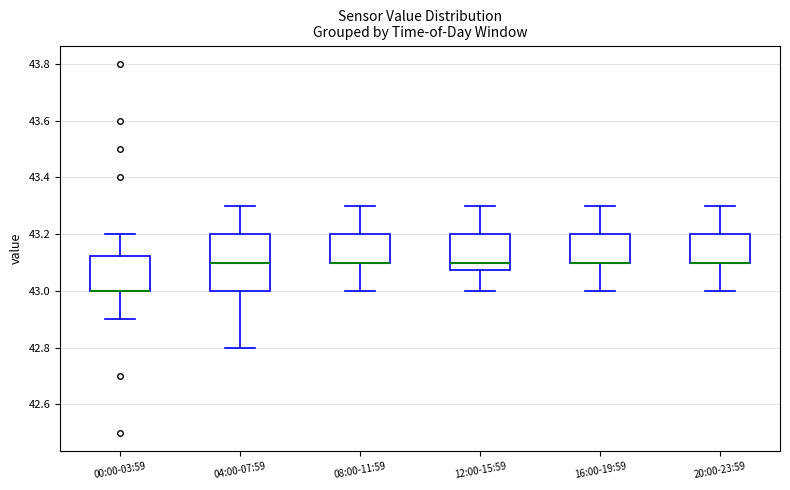

Reading left to right, transcribe this box plot: for each box, give where its median line is, the range the box spans, and where its two whiskers end, as read against the y-axis. The values are not printed on the chart, so give them approximately, as read against the axis.

00:00-03:59: median 43.00 (drawn on the box's lower edge), box 43.00 to 43.12, whiskers 42.90 to 43.20
04:00-07:59: median 43.10, box 43.00 to 43.20, whiskers 42.80 to 43.30
08:00-11:59: median 43.10 (drawn on the box's lower edge), box 43.10 to 43.20, whiskers 43.00 to 43.30
12:00-15:59: median 43.10, box 43.08 to 43.20, whiskers 43.00 to 43.30
16:00-19:59: median 43.10 (drawn on the box's lower edge), box 43.10 to 43.20, whiskers 43.00 to 43.30
20:00-23:59: median 43.10 (drawn on the box's lower edge), box 43.10 to 43.20, whiskers 43.00 to 43.30